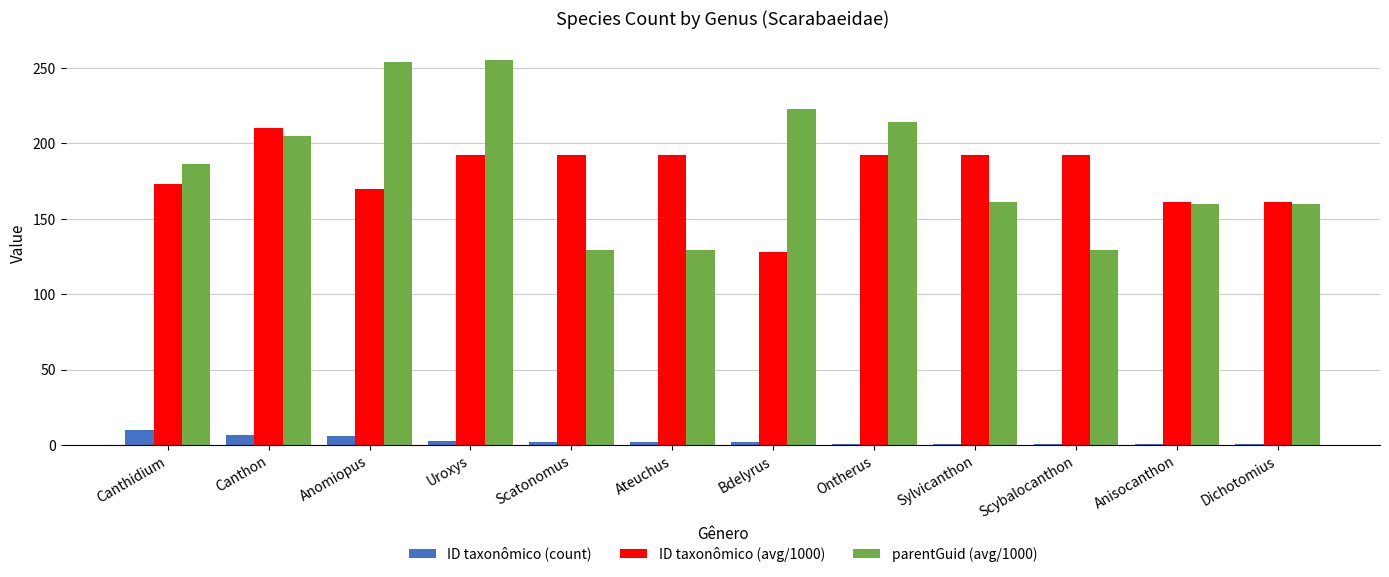

What is the difference between the ID taxonômico (avg/1000) values at Canthon and Dichotomius?

49